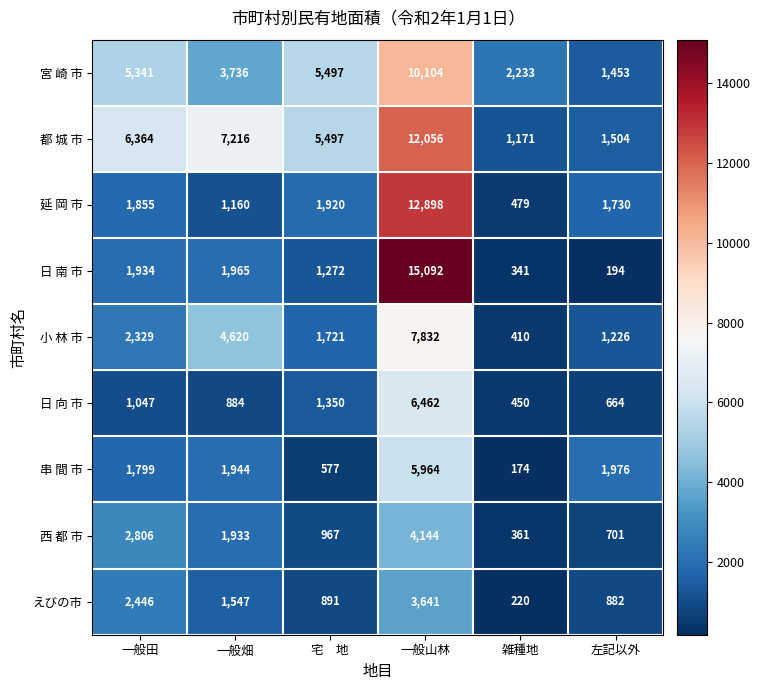

The 宮 崎 市 series shows 2520 at 一般畑. True or false?

False